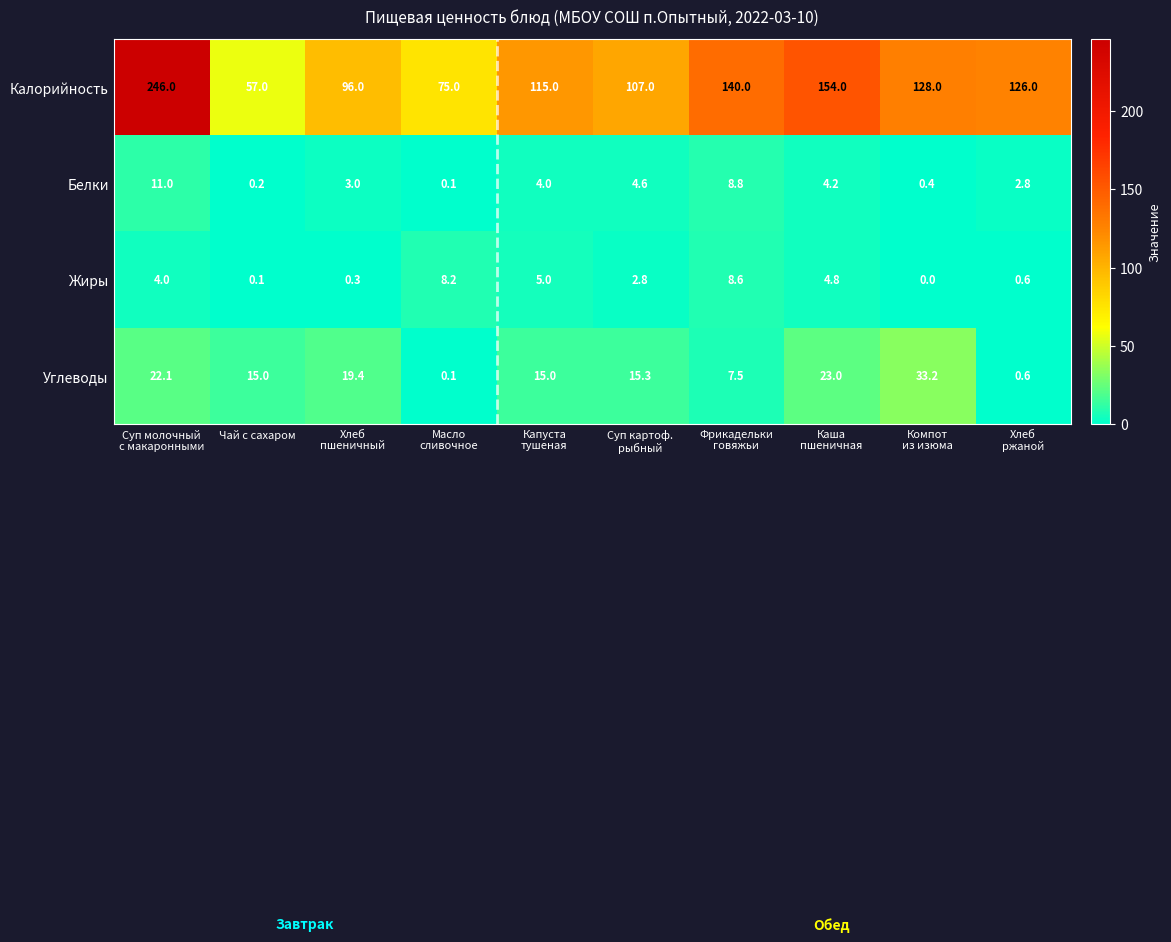

At which label does Калорийность reach its minimum?

Чай с сахаром